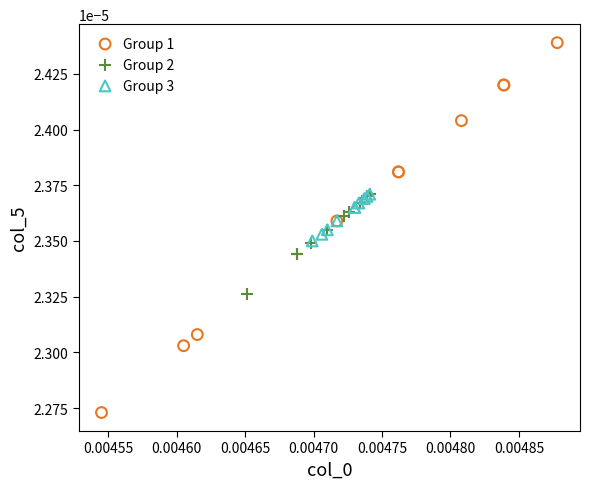

Which series reaches the minimum Y coordinate?

Group 1